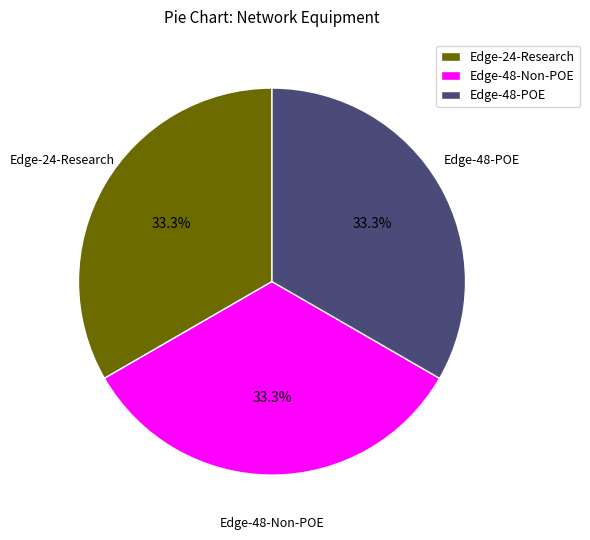

True or false: Edge-48-POE accounts for 1% of the total.

False